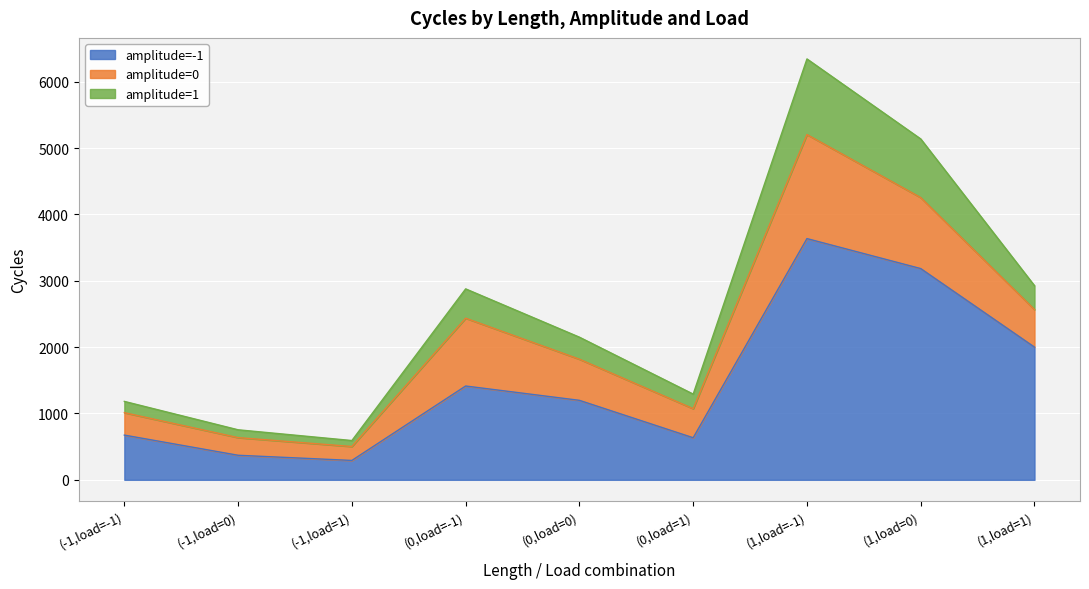

What is the difference between the maximum and minimum values in the amplitude=-1 series?

3344